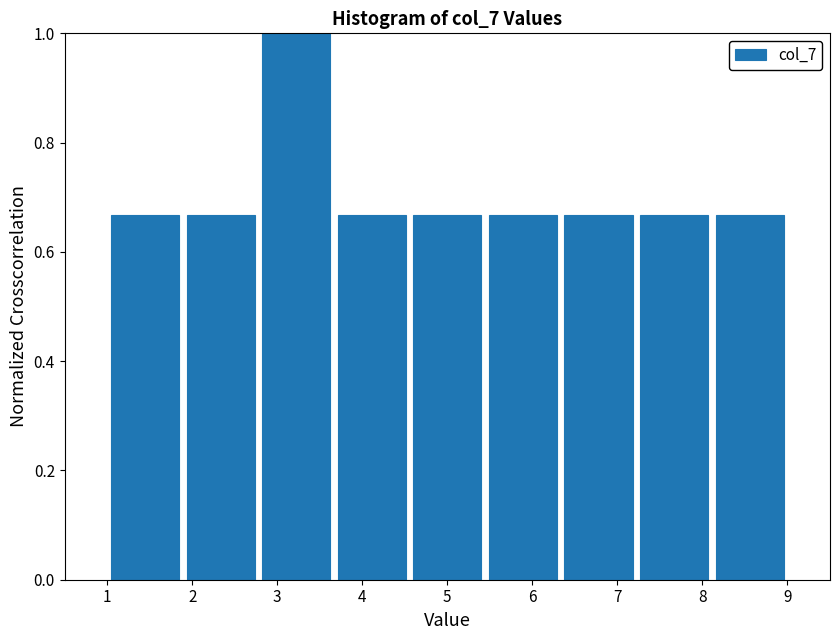

Reading left to right, transcribe this chart: for each bar, give the range it covers on the x-axis and its height. Neither the bar edges nor the heights are printed on the chart, so give them approximately, as read against the axes.

1.0 to 1.9: 0.66
1.9 to 2.8: 0.66
2.8 to 3.7: 1.00
3.7 to 4.6: 0.66
4.6 to 5.4: 0.66
5.4 to 6.3: 0.66
6.3 to 7.2: 0.66
7.2 to 8.1: 0.66
8.1 to 9.0: 0.66